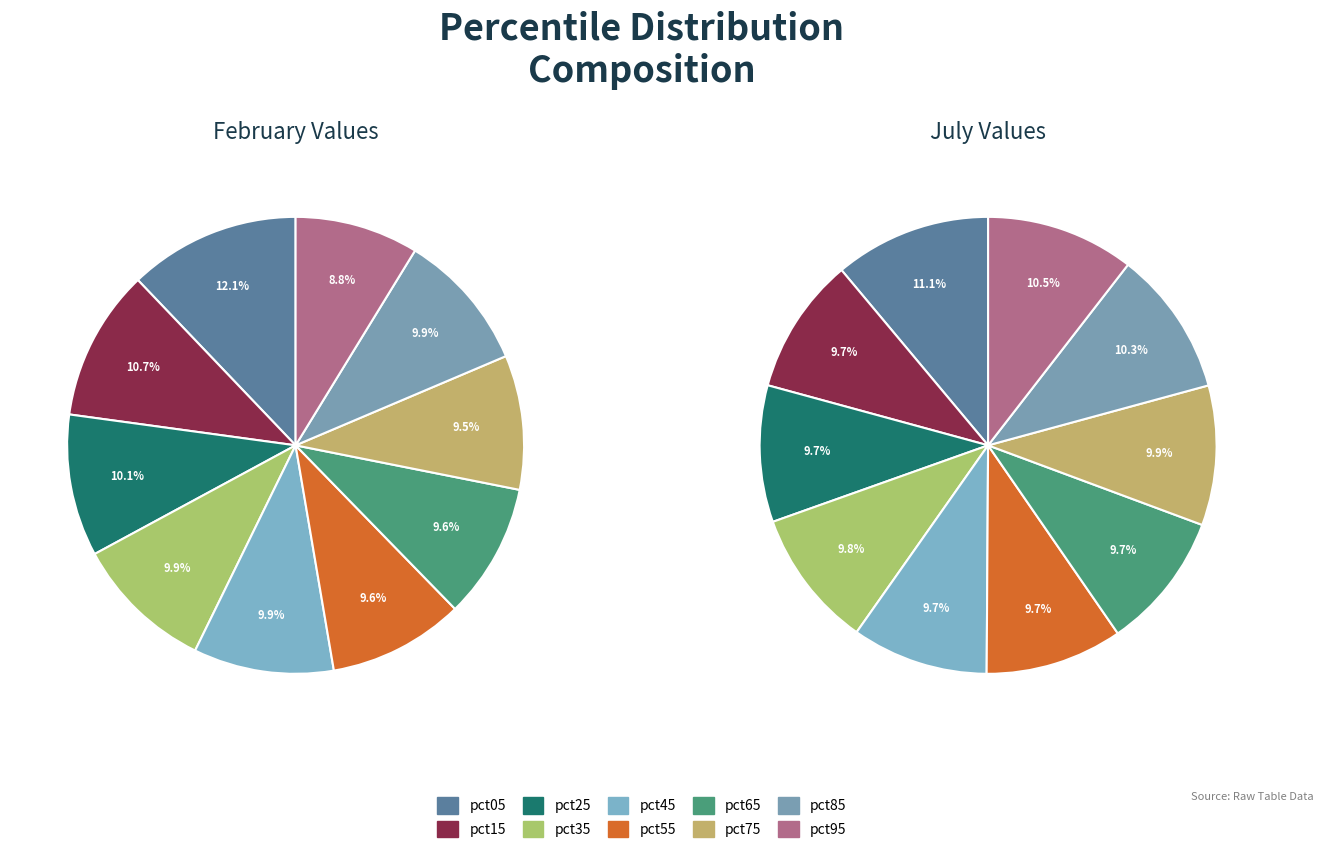

To the nearest percent, what is the combined percentage of 6 and 2?

20%